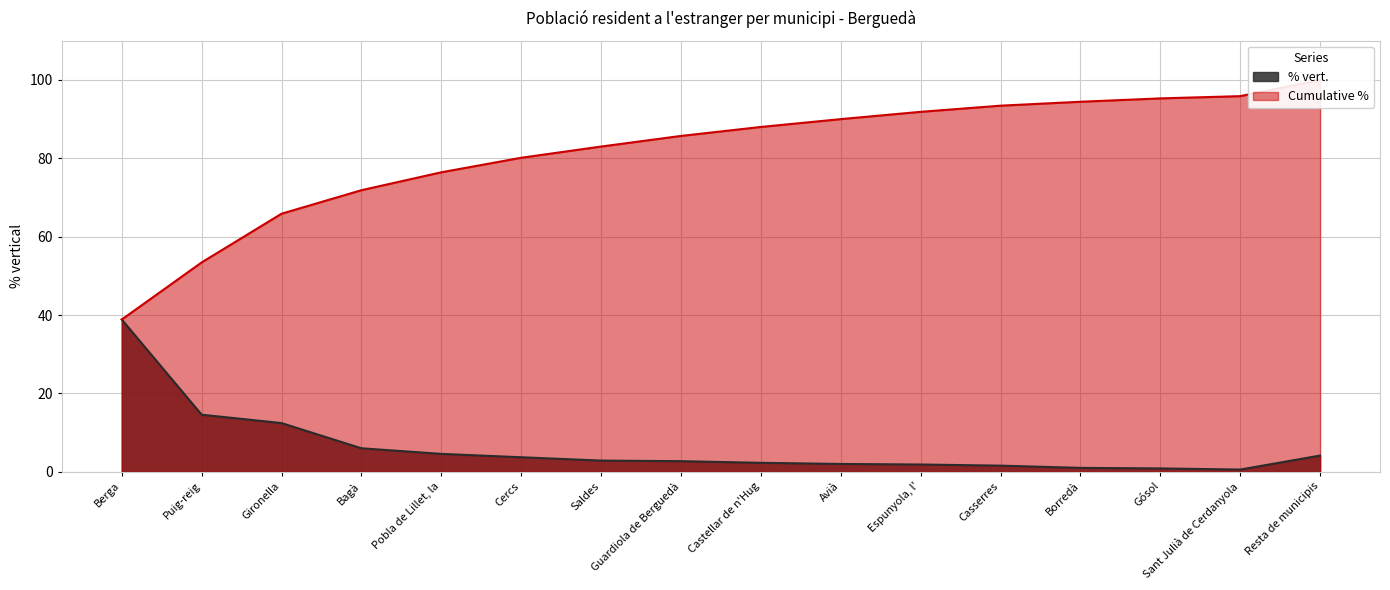

Reading left to right, list all the values displayed in this chart.

38.9	14.6	12.4	6.0	4.6	3.7	2.9	2.7	2.3	2.0	1.9	1.6	1.0	0.9	0.6	4.1